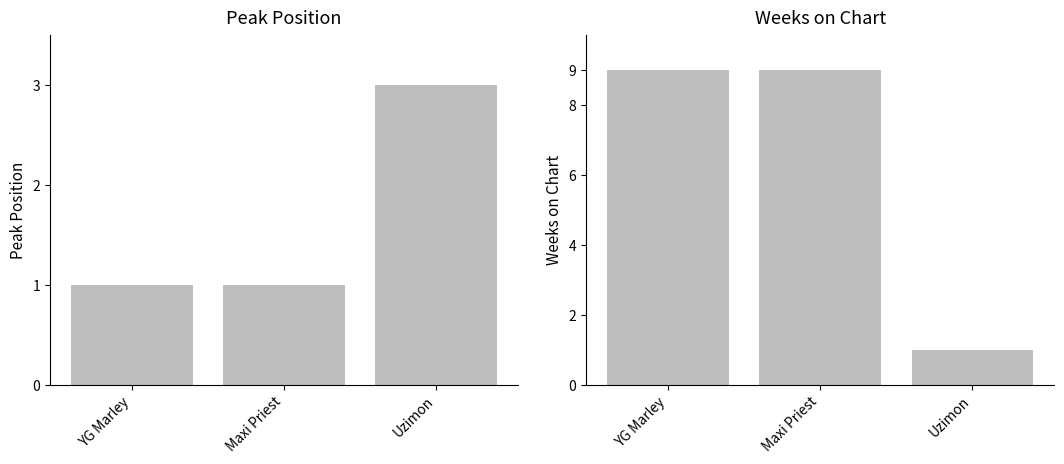

Reading left to right, list all the values displayed in this chart.

Peak Position: YG Marley=1	Maxi Priest=1	Uzimon=3
Weeks on Chart: YG Marley=9	Maxi Priest=9	Uzimon=1